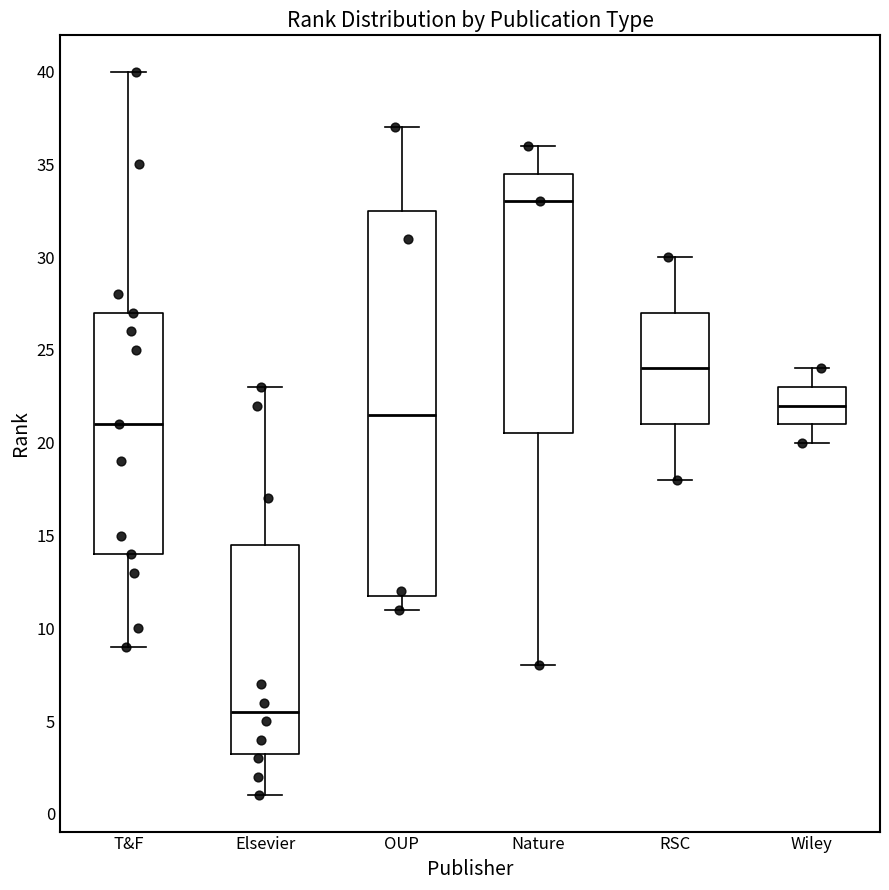

Comparing the boxes themselves (not the whiskers), which one is the tallest?

OUP